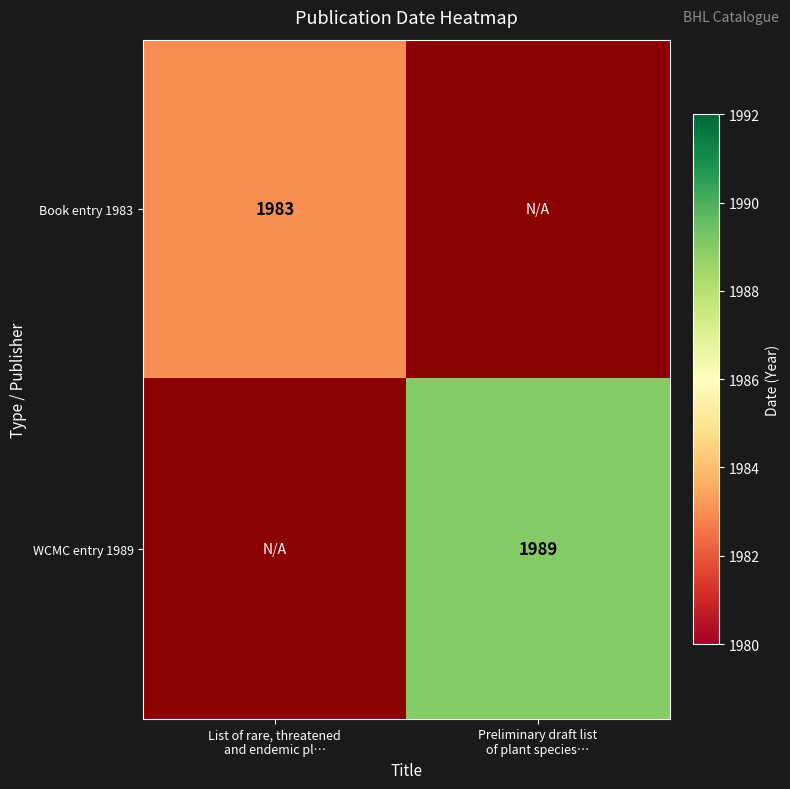

What is the maximum value shown in the chart?

1989.0